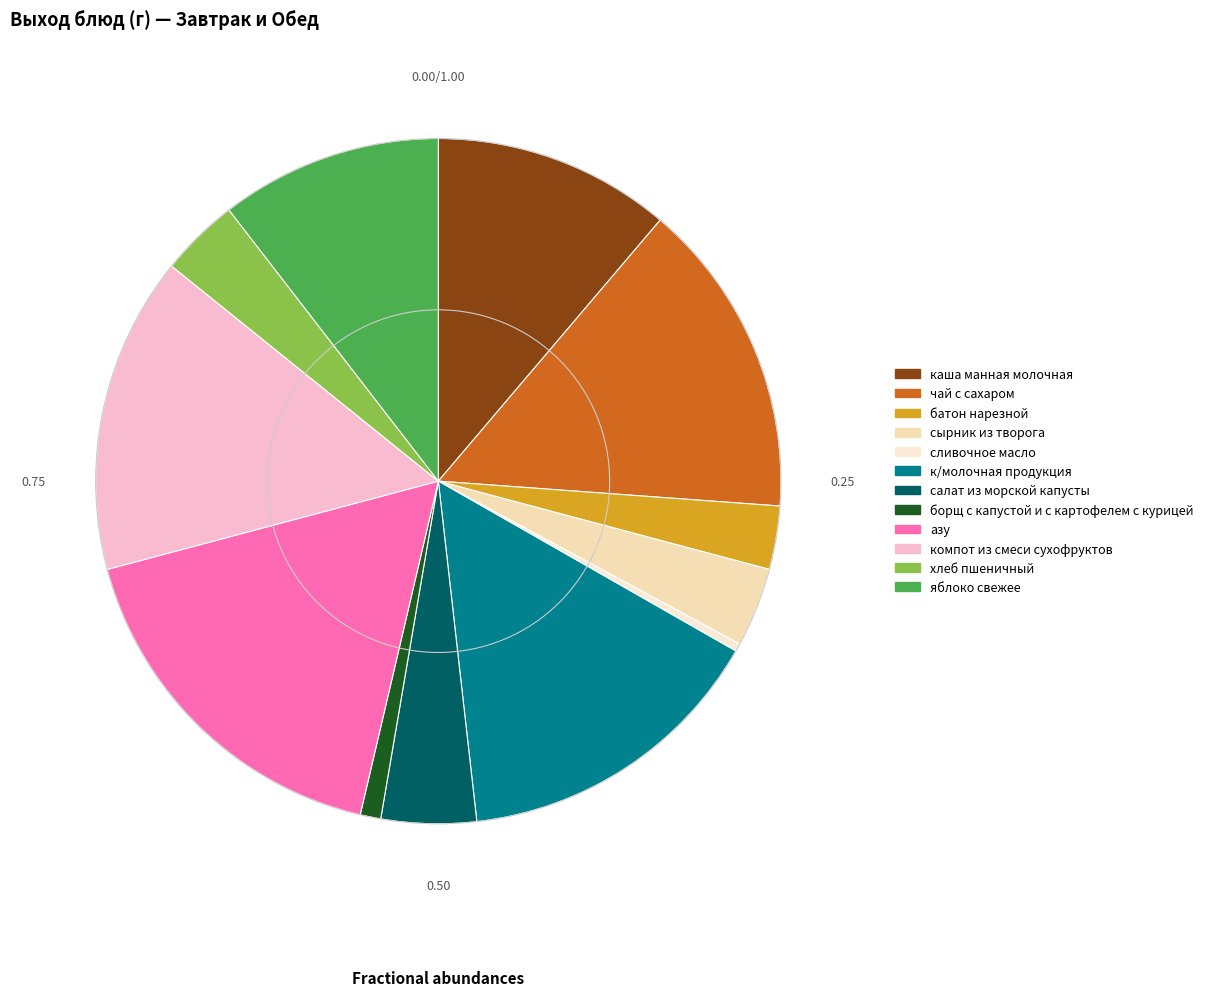

Which has a higher value, яблоко свежее or салат из морской капусты?

яблоко свежее